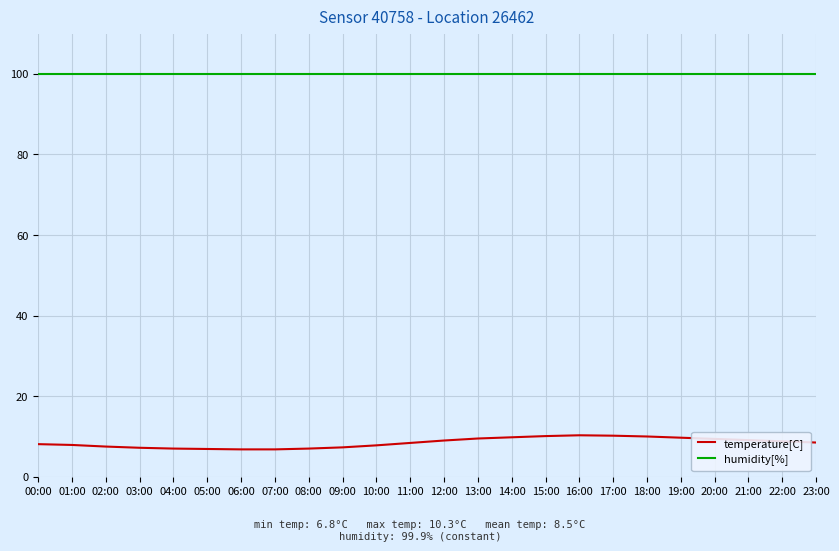

Count the number of categories in the chart.

24